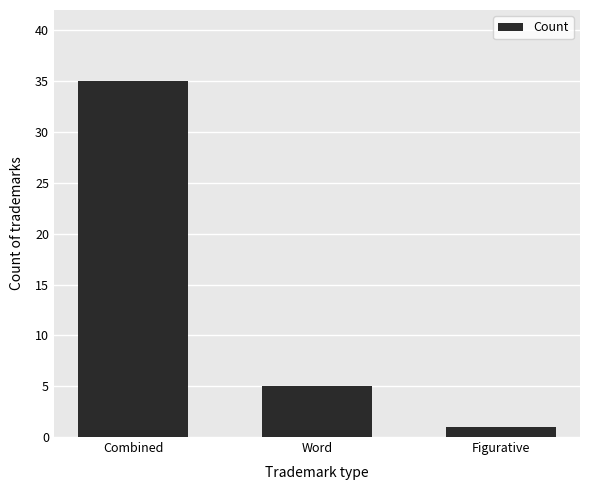

What is the sum of all values?

41